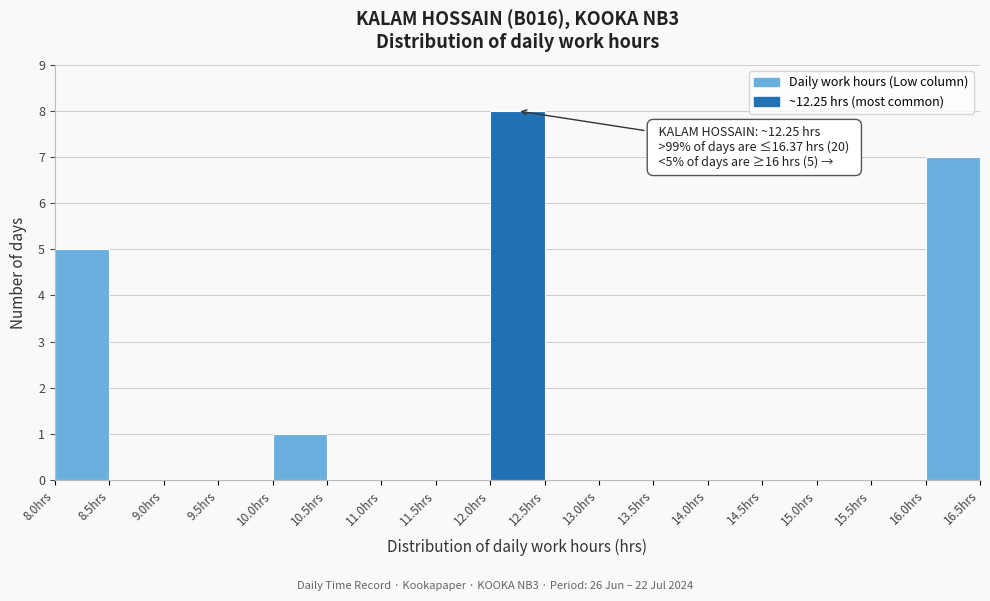

Which range on the x-axis has the tallest bar?

12.0 to 12.5